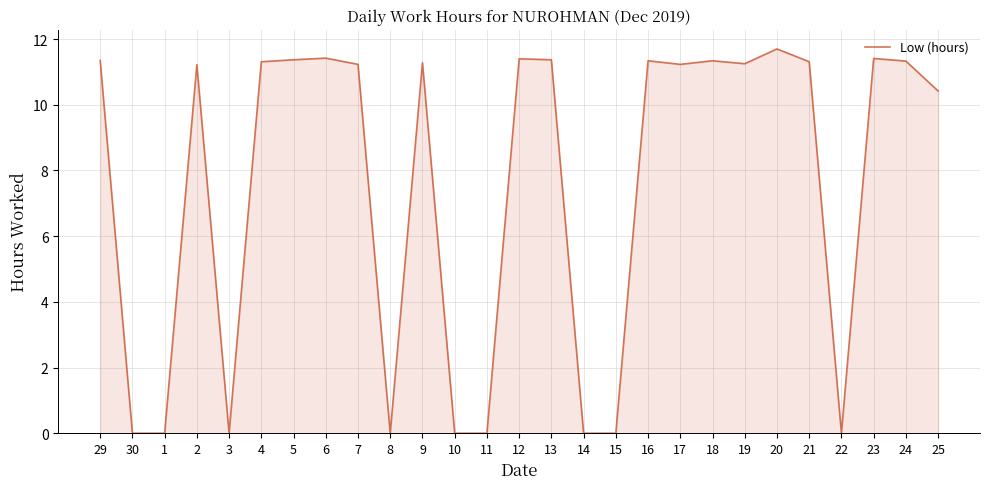

What is the maximum value shown in the chart?

11.7